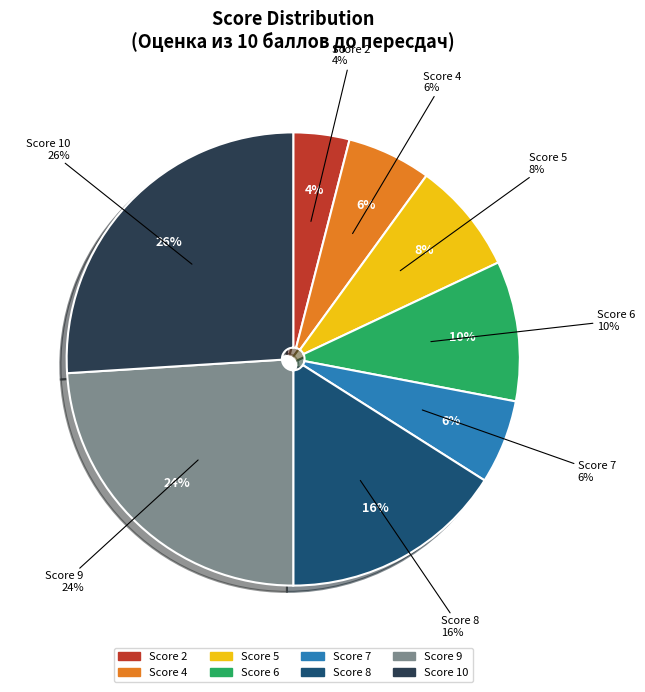

Which slice is the smallest?

2